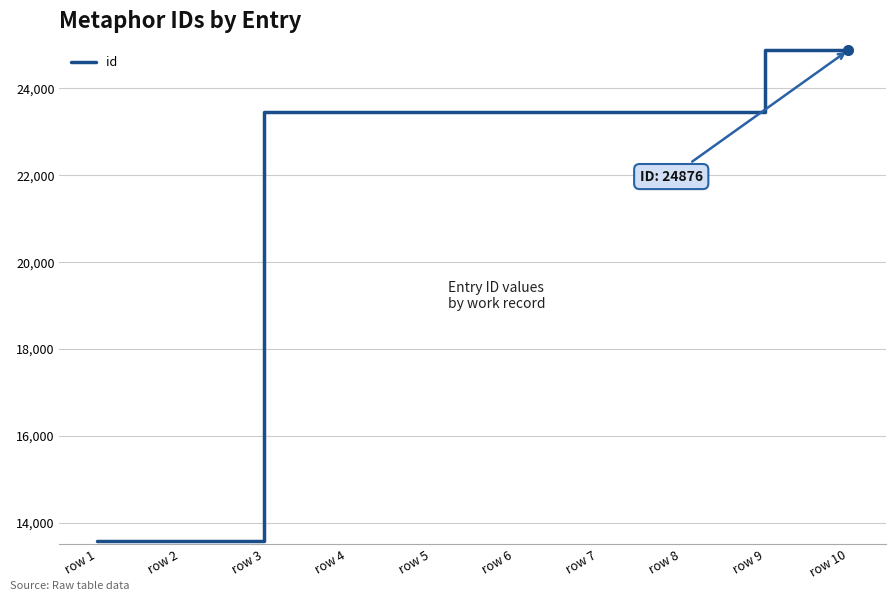

The value at row 7 is 23447. True or false?

True